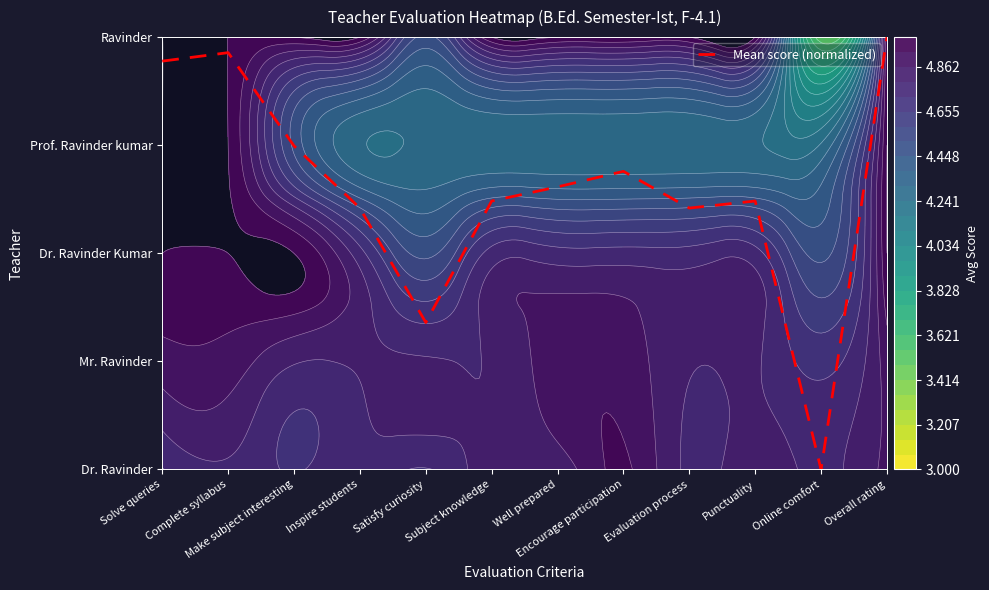

Count the number of values greater than 2.

10